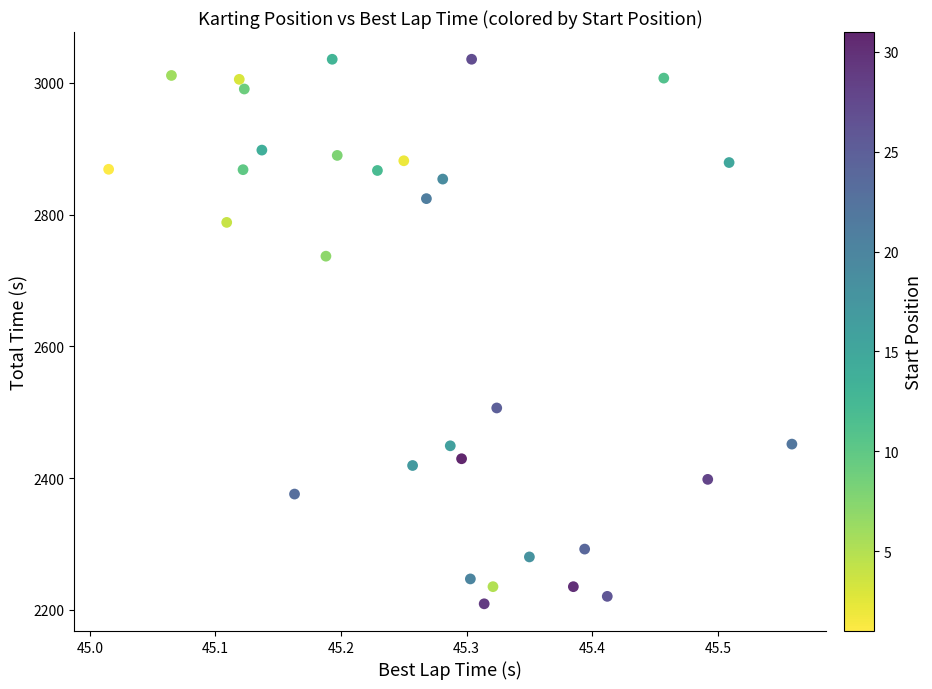

What is the range of Y values (max minus min)?

826.7